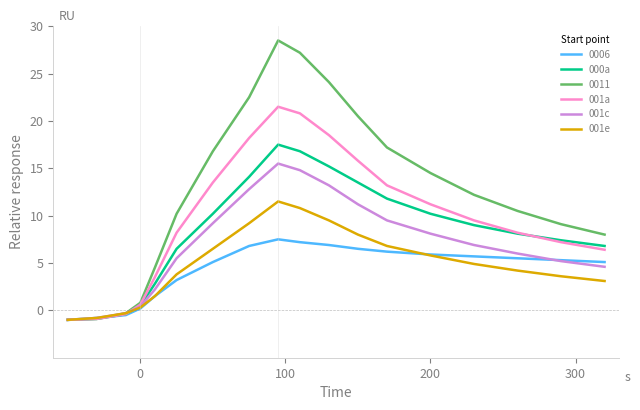

What is the smallest value displayed?

-1.0